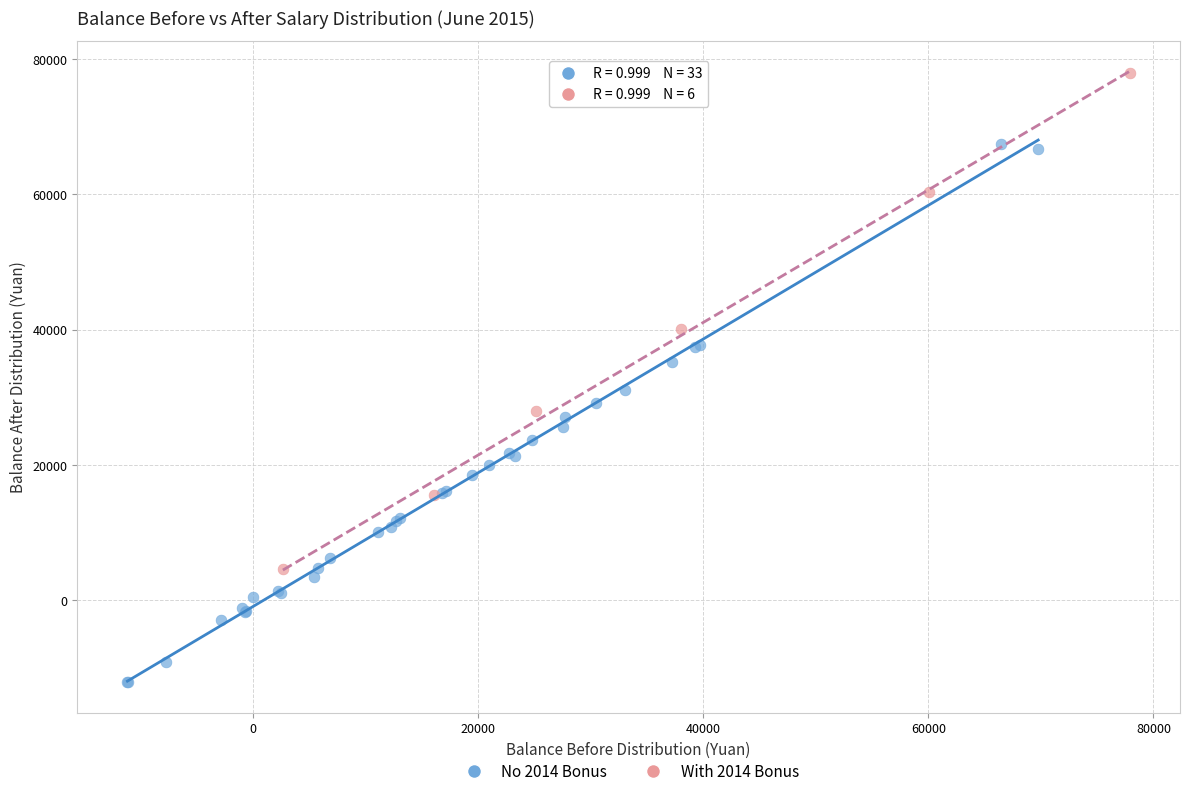

Which series contains the highest Y value?

With 2014 Bonus